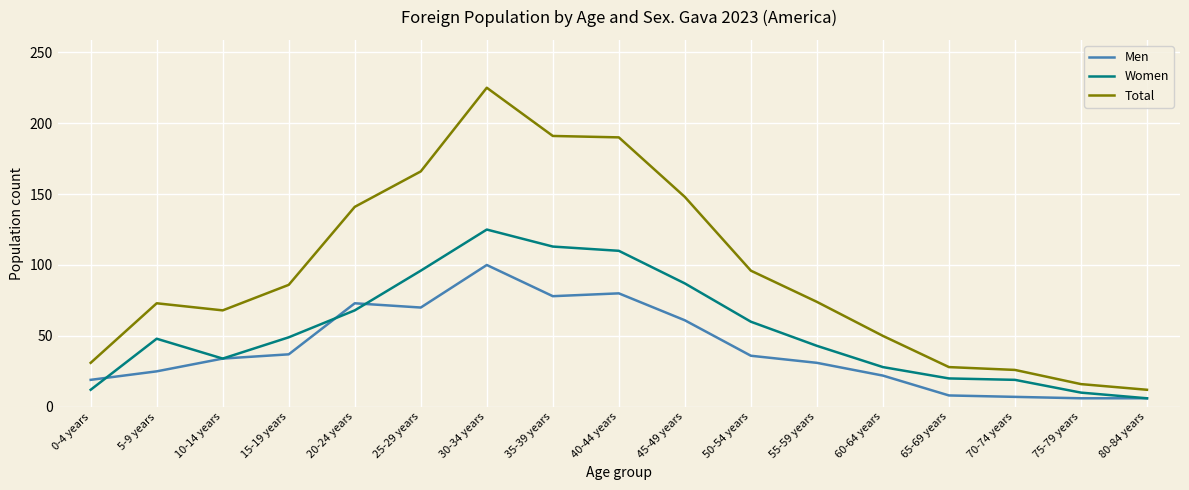

Where is Men nearest to the value 53?

45-49 years